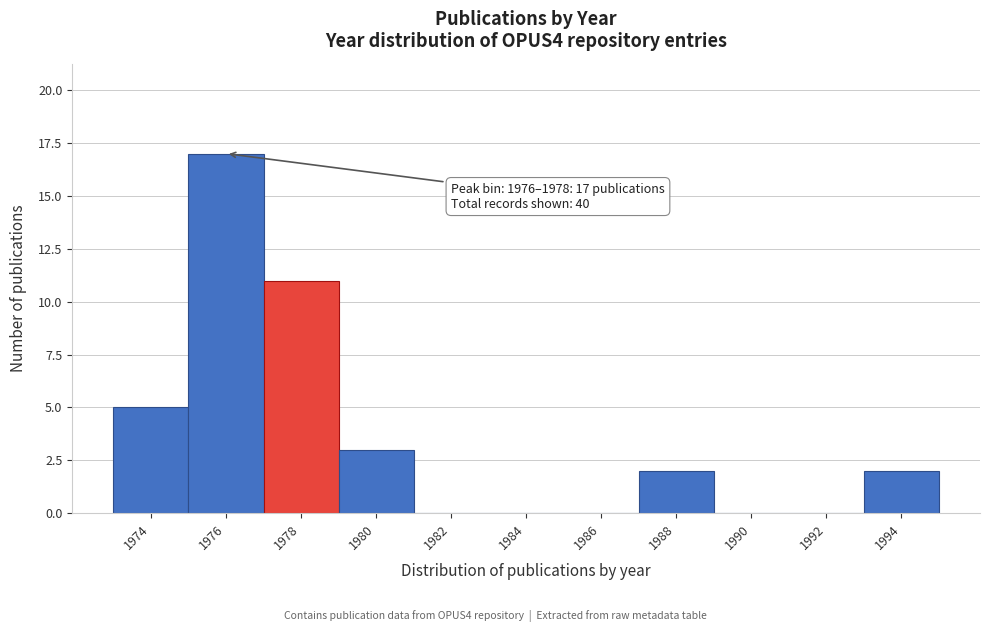

Reading left to right, transcribe all the data shown in this chart.

1974=5	1976=17	1978=11	1980=3	1982=0	1984=0	1986=0	1988=2	1990=0	1992=0	1994=2